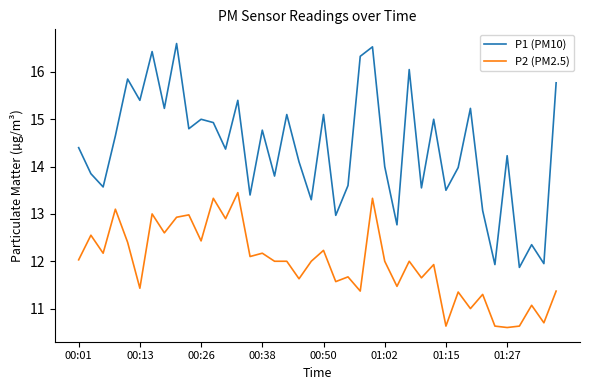

Which series has the widest spread of values?

P1 (PM10)